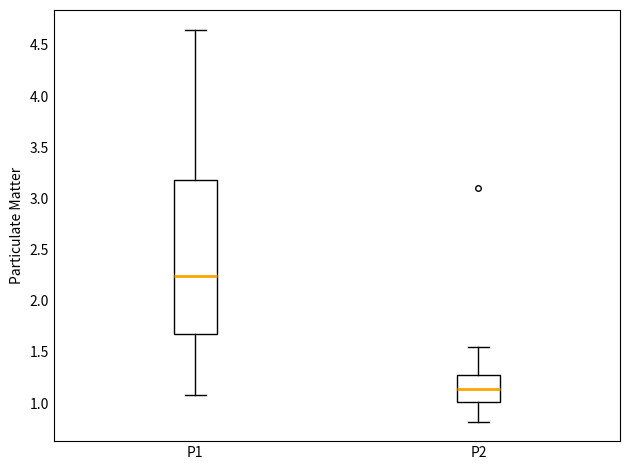

Reading left to right, read every box against the y-axis: the position of its median line, the range the box covers, and the ends of its whiskers. The values are not printed on the chart, so give them approximately, as read against the axis.

P1: median 2.25, box 1.70 to 3.20, whiskers 1.10 to 4.65
P2: median 1.15, box 1.00 to 1.25, whiskers 0.80 to 1.55